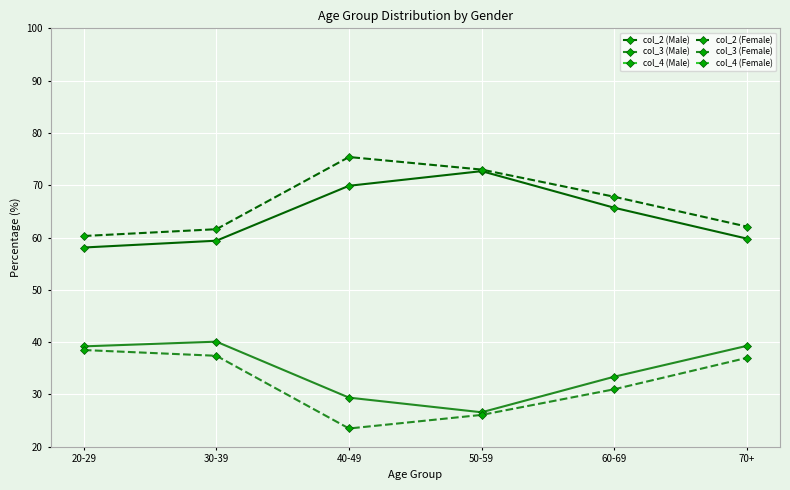

At which label does col_3 (Female) first exceed 37?

20-29